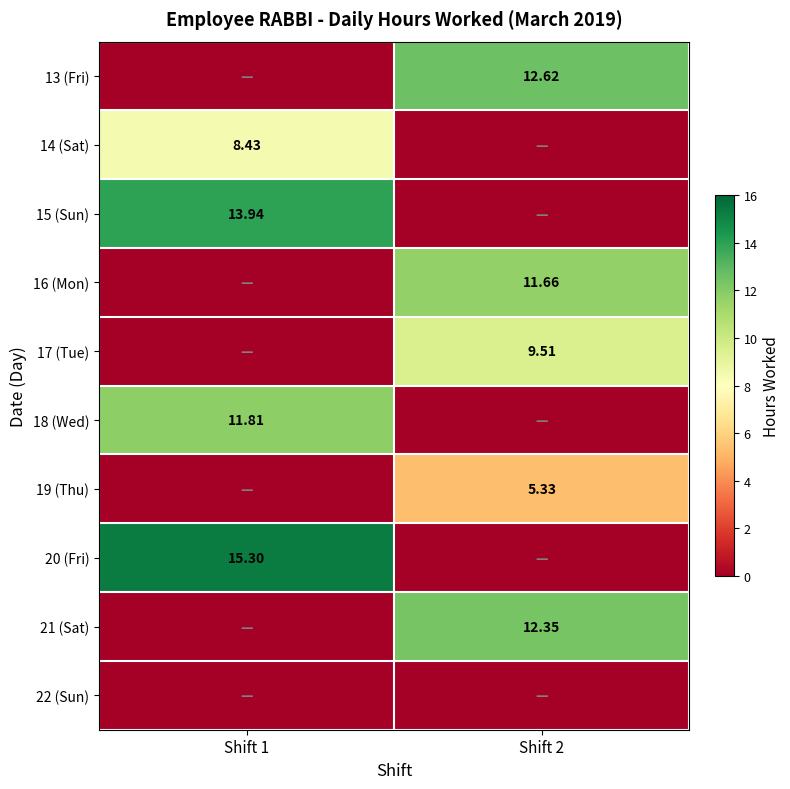

What is the difference between the highest and lowest values at Shift 2?

12.6